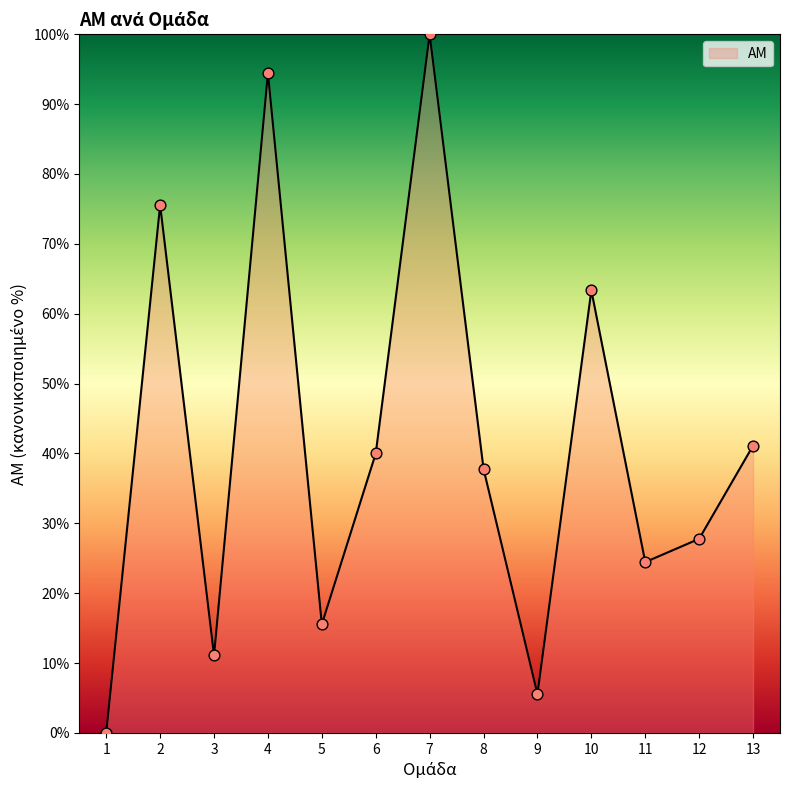

What is the ratio of the value at 4 to the value at 7?

0.9